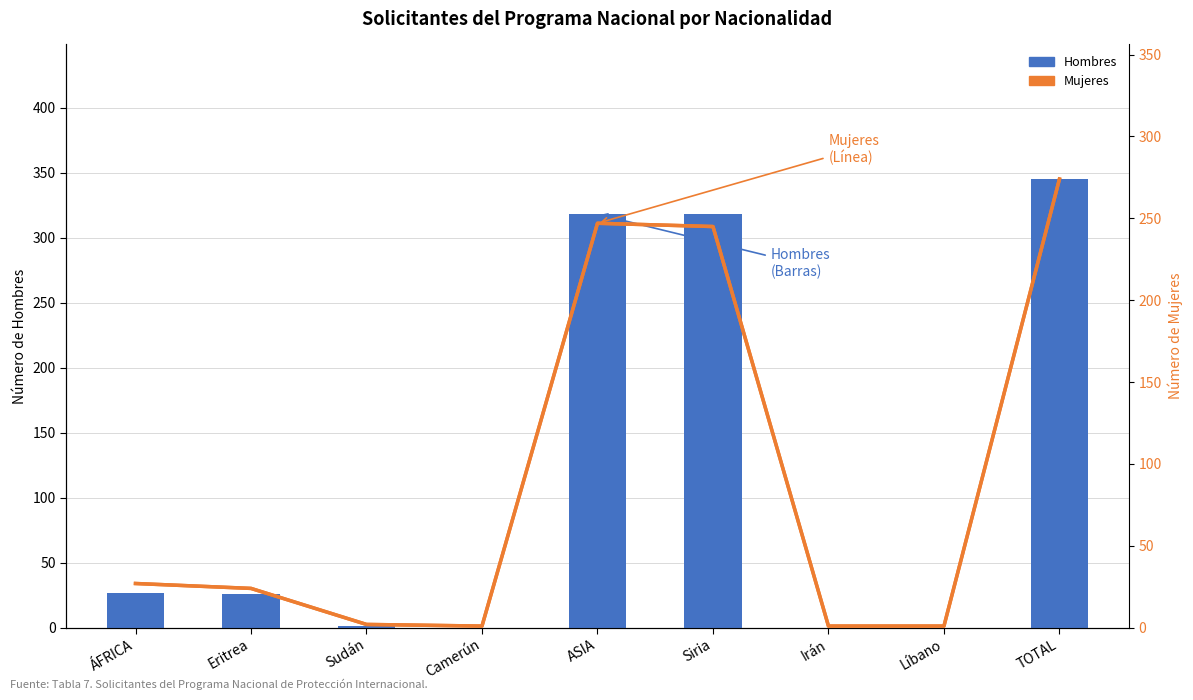

Is the value of Mujeres at ASIA greater than the value of Hombres at Sudán?

Yes